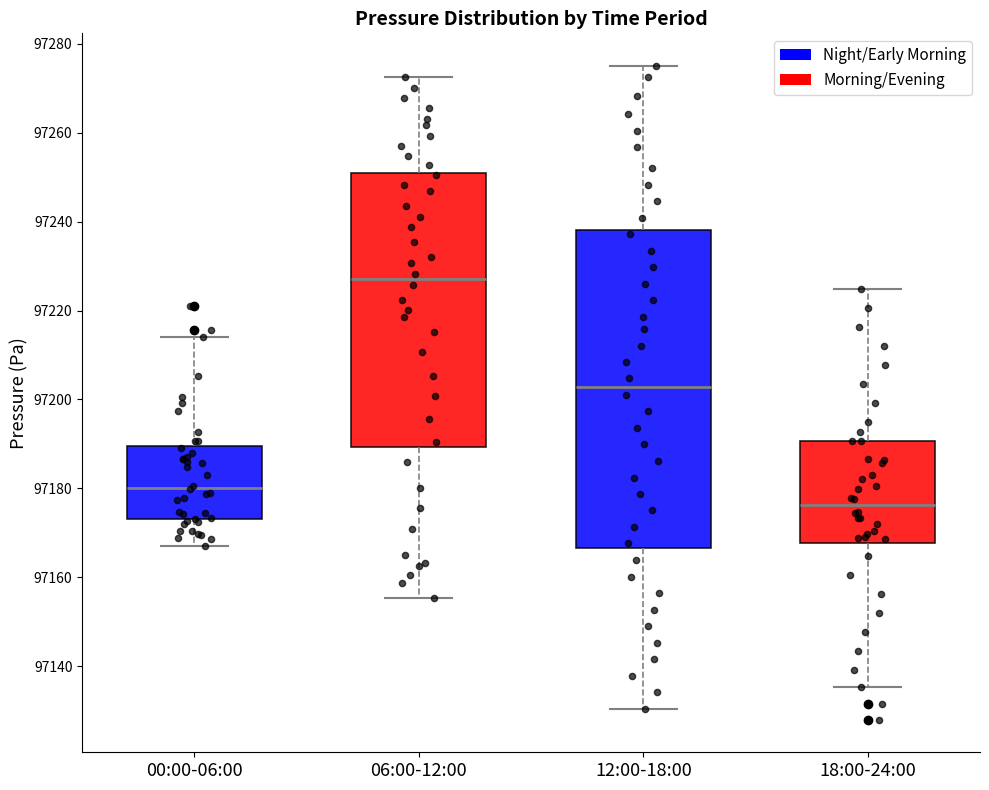

Reading left to right, read every box against the y-axis: the position of its median line, the range the box covers, and the ends of its whiskers. The values are not printed on the chart, so give them approximately, as read against the axis.

00:00-06:00: median 97180, box 97174 to 97190, whiskers 97168 to 97214
06:00-12:00: median 97226, box 97190 to 97250, whiskers 97156 to 97272
12:00-18:00: median 97202, box 97166 to 97238, whiskers 97130 to 97276
18:00-24:00: median 97176, box 97168 to 97190, whiskers 97136 to 97224